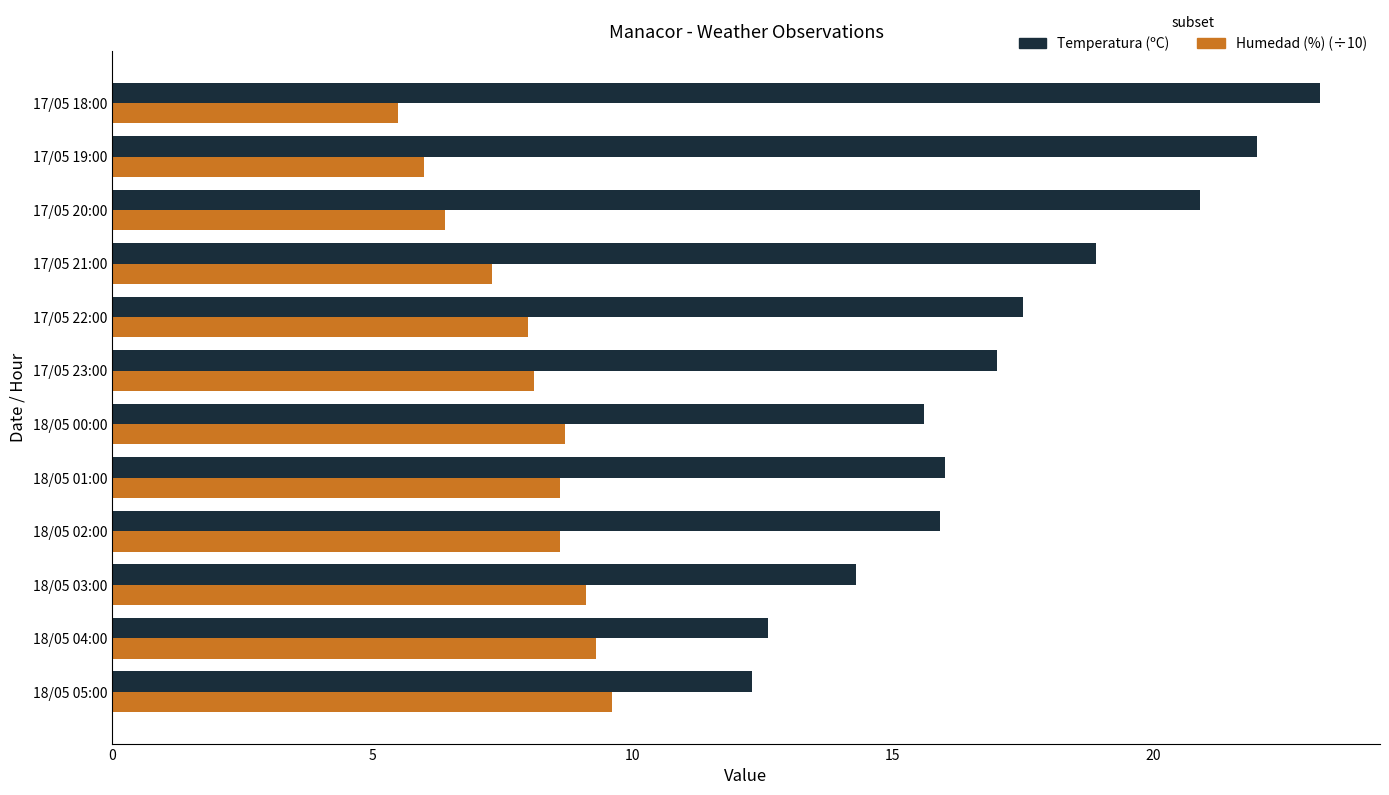

Which series has the largest range (max minus min)?

Temperatura (ºC)